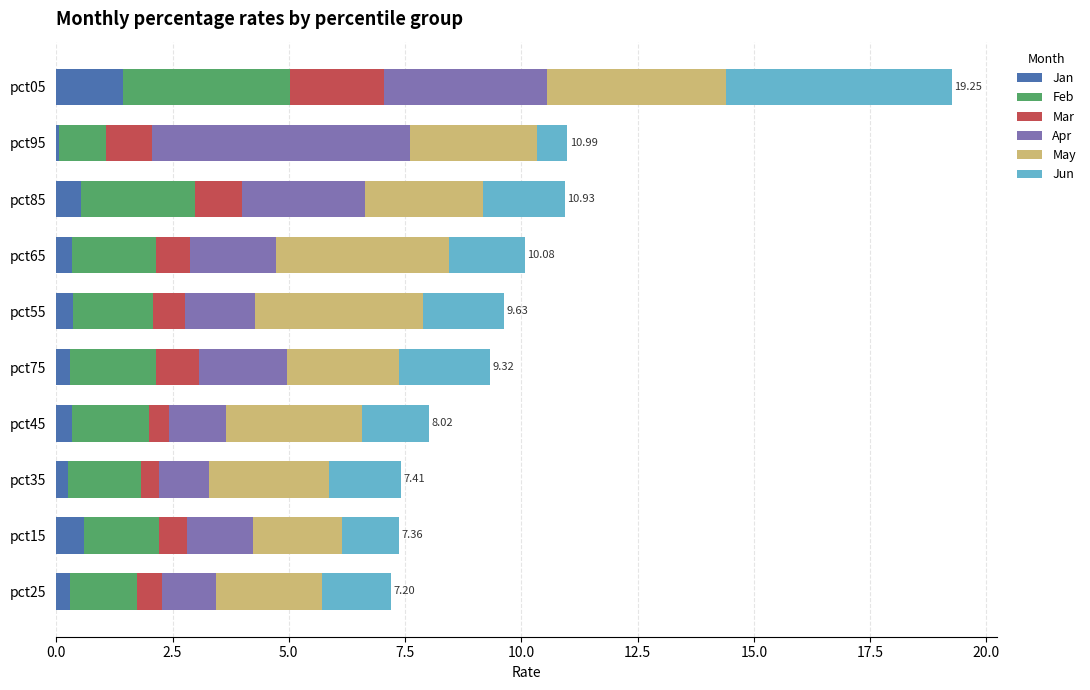

At which category is the sum across all series the highest?

pct05